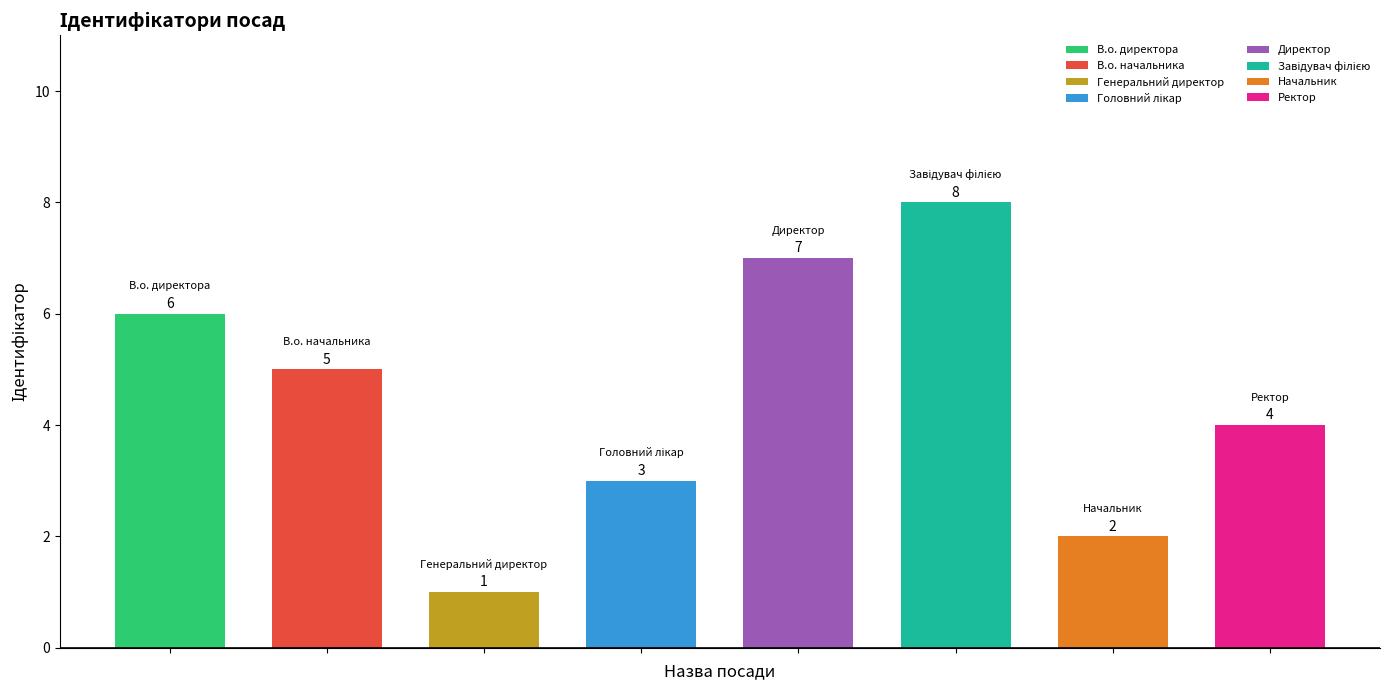

Rank the categories by value from highest to lowest.

Завідувач філією, Директор, В.о. директора, В.о. начальника, Ректор, Головний лікар, Начальник, Генеральний директор